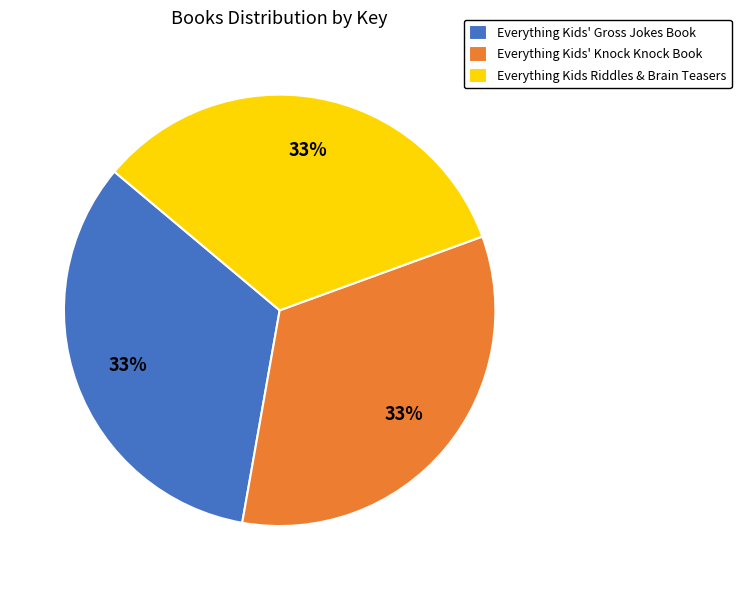

What percentage is the Everything Kids' Knock Knock Book slice, to the nearest percent?

33%